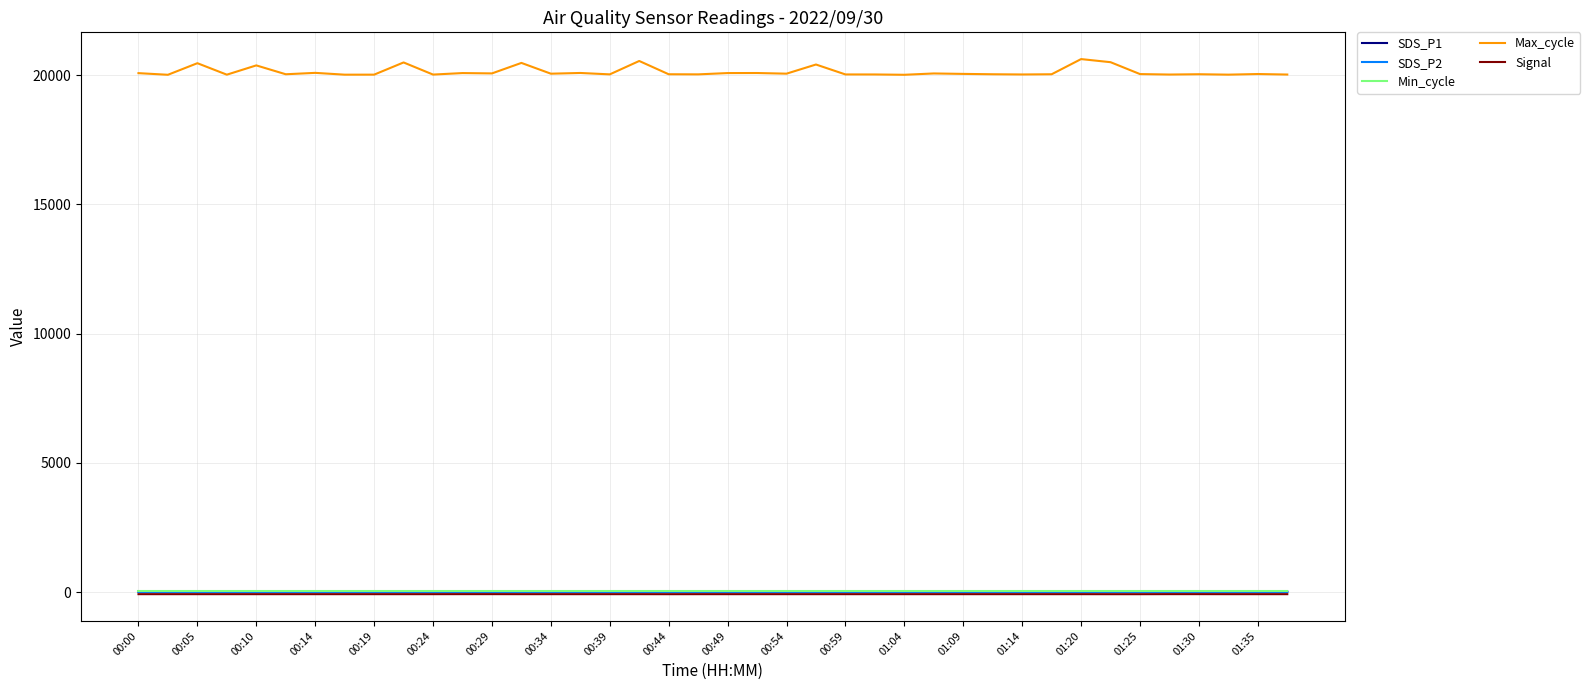

Which series has the largest range (max minus min)?

Max_cycle